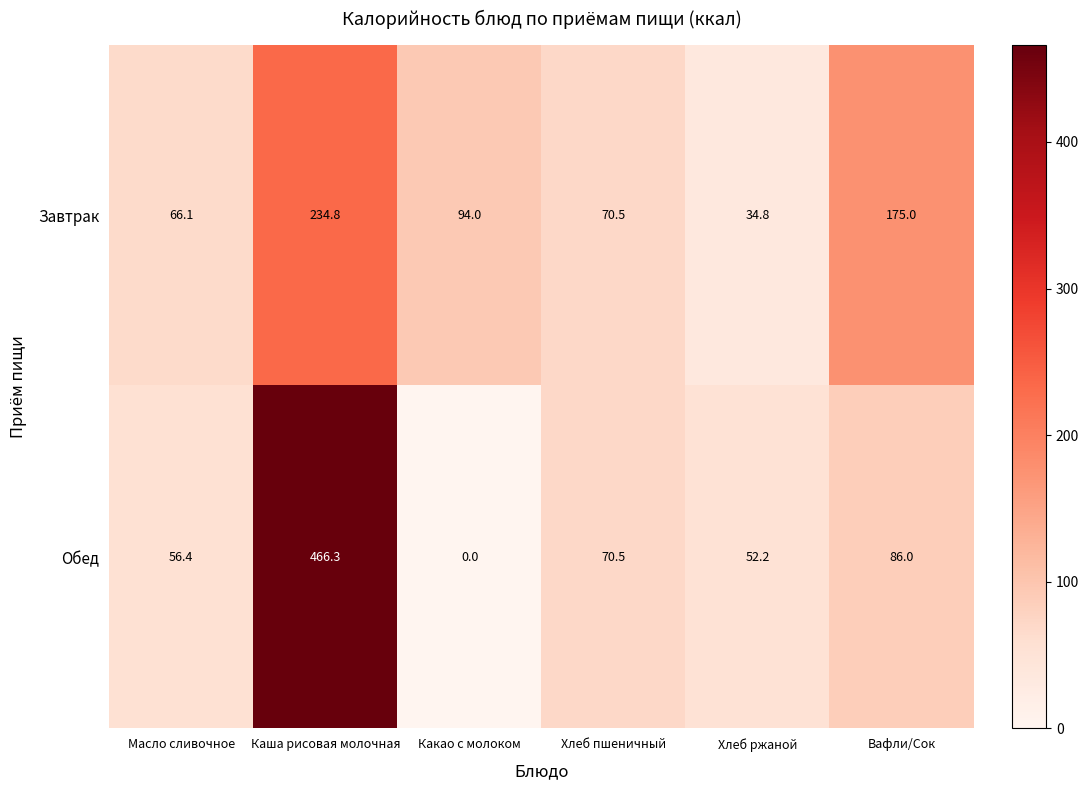

What is the total value across all series at Хлеб пшеничный?

141.0